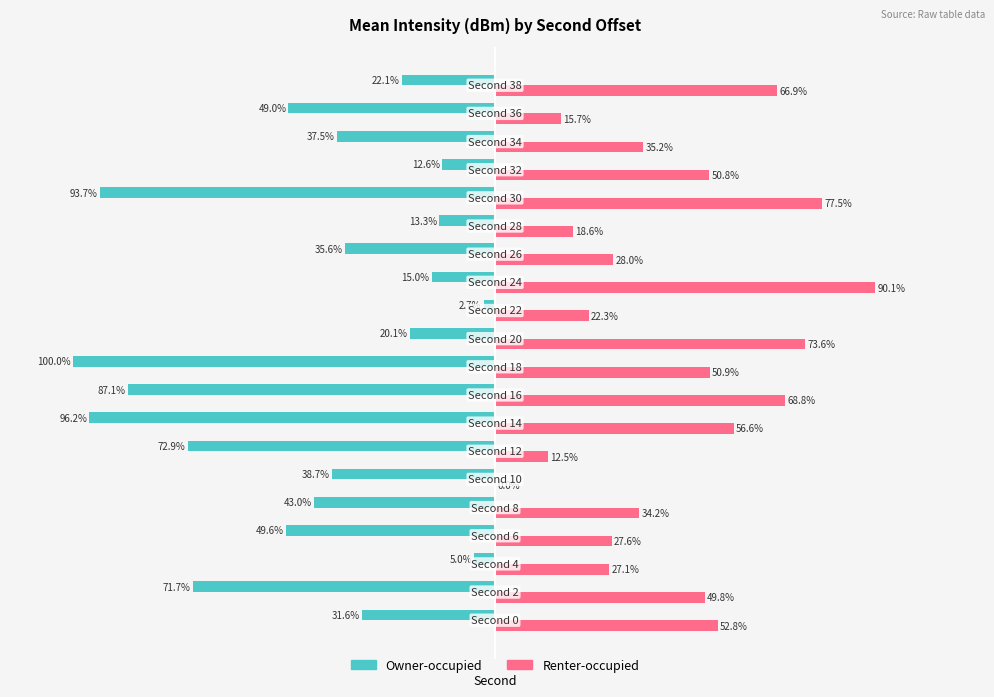

Which series has the largest total across all categories?

Renter-occupied